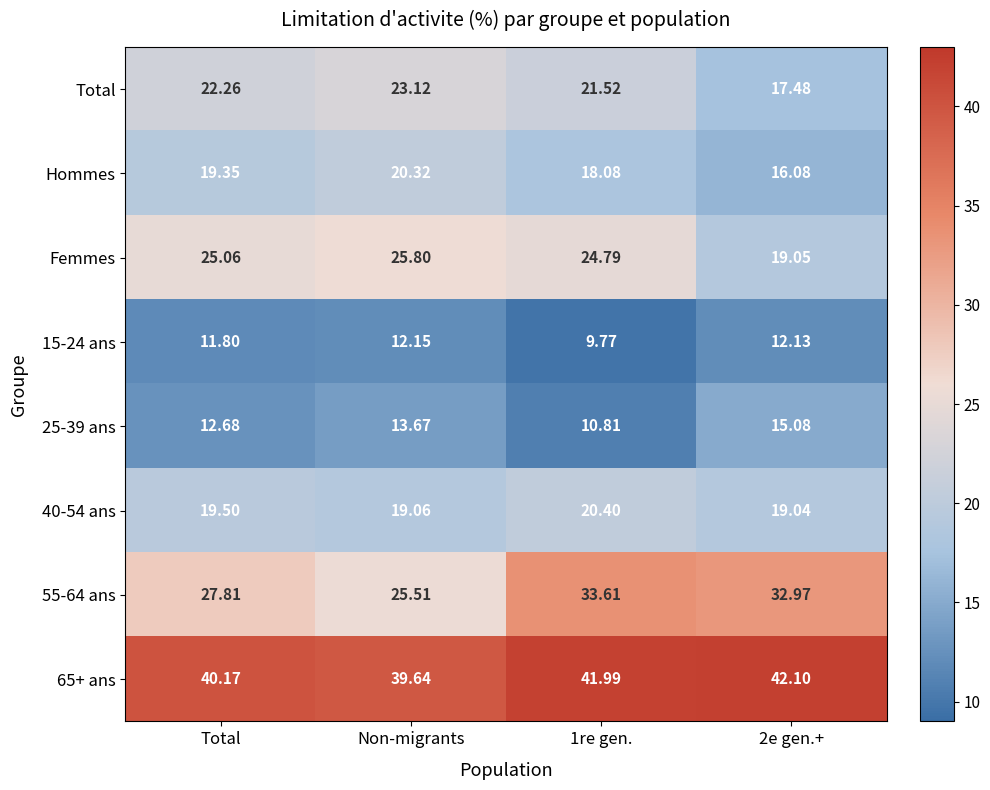

What is the total value across all series at 1re gen.?

181.0